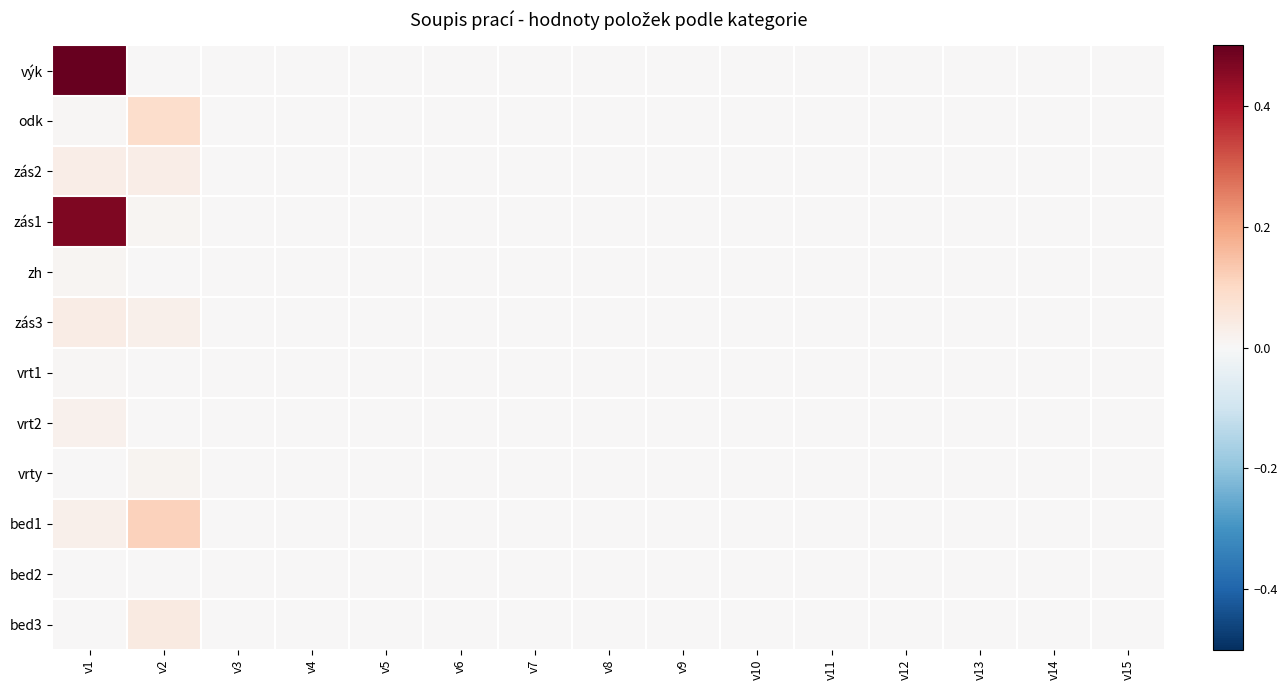

Reading right to left, what are all the values shown in this chart?

výk: v15=0.0	v14=0.0	v13=0.0	v12=0.0	v11=0.0	v10=0.0	v9=0.0	v8=0.0	v7=0.0	v6=0.0	v5=0.0	v4=0.0	v3=0.0	v2=0.0	v1=0.5
odk: v15=0.0	v14=0.0	v13=0.0	v12=0.0	v11=0.0	v10=0.0	v9=0.0	v8=0.0	v7=0.0	v6=0.0	v5=0.0	v4=0.0	v3=0.0	v2=0.1	v1=0.0
zás2: v15=0.0	v14=0.0	v13=0.0	v12=0.0	v11=0.0	v10=0.0	v9=0.0	v8=0.0	v7=0.0	v6=0.0	v5=0.0	v4=0.0	v3=0.0	v2=0.0	v1=0.0
zás1: v15=0.0	v14=0.0	v13=0.0	v12=0.0	v11=0.0	v10=0.0	v9=0.0	v8=0.0	v7=0.0	v6=0.0	v5=0.0	v4=0.0	v3=0.0	v2=0.0	v1=0.5
zh: v15=0.0	v14=0.0	v13=0.0	v12=0.0	v11=0.0	v10=0.0	v9=0.0	v8=0.0	v7=0.0	v6=0.0	v5=0.0	v4=0.0	v3=0.0	v2=0.0	v1=0.0
zás3: v15=0.0	v14=0.0	v13=0.0	v12=0.0	v11=0.0	v10=0.0	v9=0.0	v8=0.0	v7=0.0	v6=0.0	v5=0.0	v4=0.0	v3=0.0	v2=0.0	v1=0.0
vrt1: v15=0.0	v14=0.0	v13=0.0	v12=0.0	v11=0.0	v10=0.0	v9=0.0	v8=0.0	v7=0.0	v6=0.0	v5=0.0	v4=0.0	v3=0.0	v2=0.0	v1=0.0
vrt2: v15=0.0	v14=0.0	v13=0.0	v12=0.0	v11=0.0	v10=0.0	v9=0.0	v8=0.0	v7=0.0	v6=0.0	v5=0.0	v4=0.0	v3=0.0	v2=0.0	v1=0.0
vrty: v15=0.0	v14=0.0	v13=0.0	v12=0.0	v11=0.0	v10=0.0	v9=0.0	v8=0.0	v7=0.0	v6=0.0	v5=0.0	v4=0.0	v3=0.0	v2=0.0	v1=0.0
bed1: v15=0.0	v14=0.0	v13=0.0	v12=0.0	v11=0.0	v10=0.0	v9=0.0	v8=0.0	v7=0.0	v6=0.0	v5=0.0	v4=0.0	v3=0.0	v2=0.1	v1=0.0
bed2: v15=0.0	v14=0.0	v13=0.0	v12=0.0	v11=0.0	v10=0.0	v9=0.0	v8=0.0	v7=0.0	v6=0.0	v5=0.0	v4=0.0	v3=0.0	v2=0.0	v1=0.0
bed3: v15=0.0	v14=0.0	v13=0.0	v12=0.0	v11=0.0	v10=0.0	v9=0.0	v8=0.0	v7=0.0	v6=0.0	v5=0.0	v4=0.0	v3=0.0	v2=0.0	v1=0.0